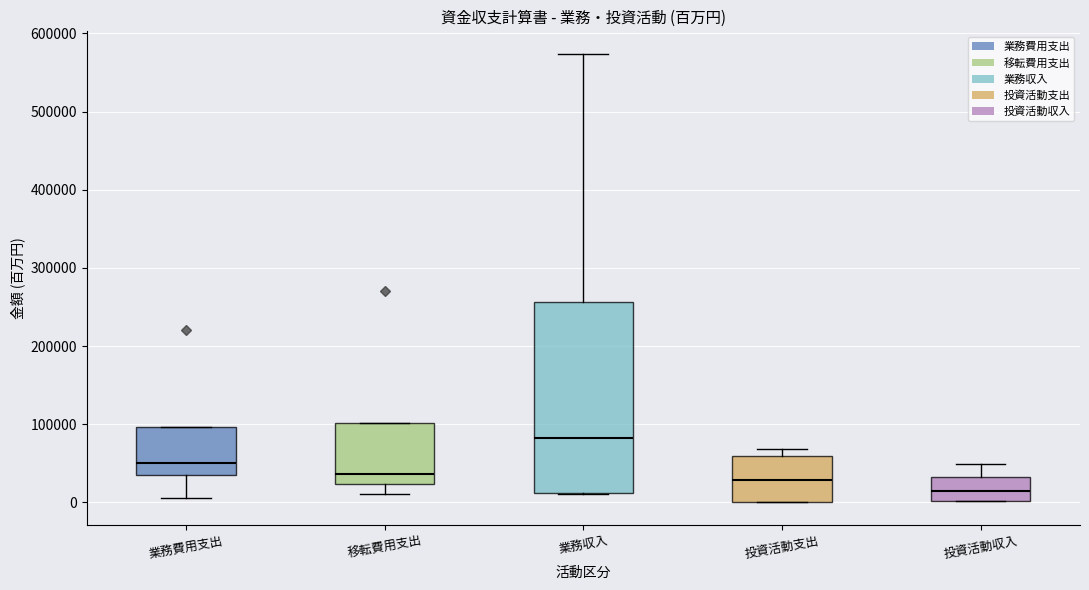

Reading left to right, read every box against the y-axis: the position of its median line, the range the box covers, and the ends of its whiskers. The values are not printed on the chart, so give them approximately, as read against the axis.

業務費用支出: median 50000, box 40000 to 100000, whiskers 10000 to 100000
移転費用支出: median 40000, box 20000 to 100000, whiskers 10000 to 100000
業務収入: median 80000, box 10000 to 260000, whiskers 10000 to 570000
投資活動支出: median 30000, box 0 to 60000, whiskers 0 to 70000
投資活動収入: median 10000, box 0 to 30000, whiskers 0 to 50000